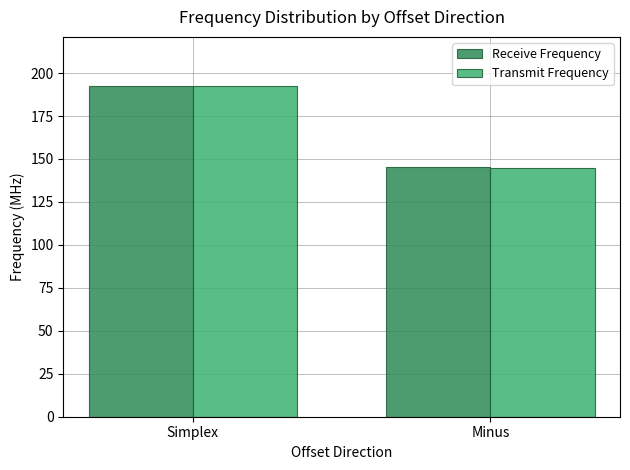

Reading left to right, extract all data points from this chart.

Receive Frequency: Simplex=192.2	Minus=145.5
Transmit Frequency: Simplex=192.2	Minus=144.9